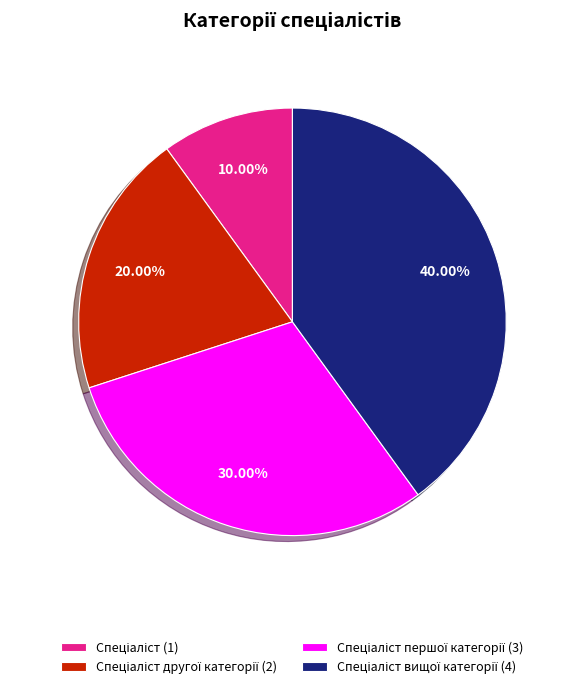

How many segments does this pie chart have?

4